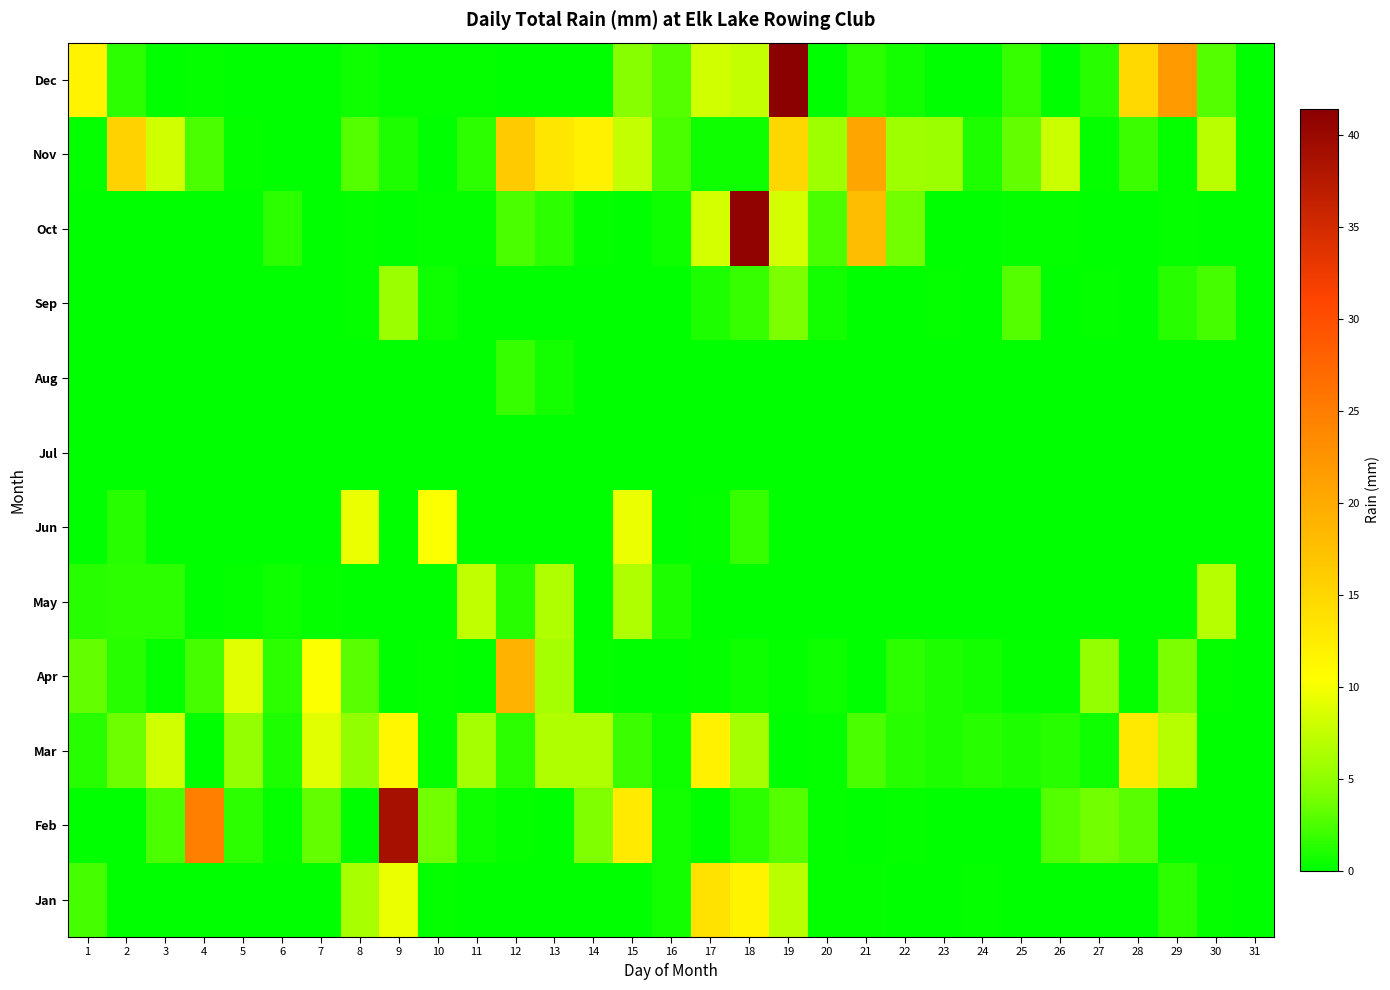

Reading left to right, extract all data points from this chart.

Jan: 1=2.3	2=0.0	3=0.0	4=0.0	5=0.0	6=0.0	7=0.0	8=6.3	9=9.4	10=0.2	11=0.0	12=0.0	13=0.0	14=0.0	15=0.0	16=0.8	17=13.7	18=11.7	19=7.1	20=0.2	21=0.2	22=0.0	23=0.0	24=0.2	25=0.0	26=0.0	27=0.0	28=0.0	29=1.5	30=0.2	31=0.0
Feb: 1=0.0	2=0.0	3=2.5	4=24.6	5=1.5	6=0.2	7=3.3	8=0.0	9=38.9	10=3.8	11=0.5	12=0.2	13=0.0	14=4.3	15=12.7	16=0.8	17=0.0	18=1.5	19=2.8	20=0.2	21=0.0	22=0.2	23=0.0	24=0.0	25=0.0	26=2.8	27=3.8	28=3.0	29=0.0	30=0.0	31=0.0
Mar: 1=1.3	2=3.6	3=8.1	4=0.0	5=5.3	6=1.0	7=8.9	8=5.1	9=11.2	10=0.2	11=6.1	12=1.5	13=6.6	14=6.6	15=2.0	16=0.5	17=11.9	18=6.1	19=0.0	20=0.2	21=2.5	22=1.3	23=1.0	24=1.3	25=1.0	26=1.3	27=0.5	28=12.9	29=6.9	30=0.0	31=0.0
Apr: 1=3.3	2=1.3	3=0.2	4=2.3	5=8.9	6=1.5	7=10.2	8=3.0	9=0.0	10=0.2	11=0.0	12=19.1	13=6.1	14=0.2	15=0.0	16=0.0	17=0.2	18=0.5	19=0.2	20=0.5	21=0.0	22=1.5	23=1.0	24=0.8	25=0.2	26=0.2	27=5.3	28=0.2	29=4.1	30=0.2	31=0.0
May: 1=1.3	2=1.5	3=1.5	4=0.0	5=0.2	6=0.5	7=0.2	8=0.0	9=0.0	10=0.0	11=7.4	12=1.3	13=6.6	14=0.0	15=6.6	16=1.0	17=0.0	18=0.0	19=0.0	20=0.0	21=0.0	22=0.0	23=0.0	24=0.0	25=0.0	26=0.0	27=0.0	28=0.0	29=0.0	30=6.9	31=0.0
Jun: 1=0.0	2=1.3	3=0.0	4=0.0	5=0.0	6=0.0	7=0.0	8=9.4	9=0.0	10=10.2	11=0.0	12=0.0	13=0.0	14=0.0	15=9.4	16=0.0	17=0.2	18=1.8	19=0.0	20=0.0	21=0.0	22=0.0	23=0.0	24=0.0	25=0.0	26=0.0	27=0.0	28=0.0	29=0.0	30=0.0	31=0.0
Jul: 1=0.0	2=0.0	3=0.0	4=0.0	5=0.0	6=0.0	7=0.0	8=0.0	9=0.0	10=0.0	11=0.0	12=0.0	13=0.0	14=0.0	15=0.0	16=0.0	17=0.0	18=0.0	19=0.0	20=0.0	21=0.0	22=0.0	23=0.0	24=0.0	25=0.0	26=0.0	27=0.0	28=0.0	29=0.0	30=0.0	31=0.0
Aug: 1=0.0	2=0.0	3=0.0	4=0.0	5=0.0	6=0.0	7=0.0	8=0.0	9=0.0	10=0.0	11=0.0	12=1.8	13=0.8	14=0.0	15=0.0	16=0.0	17=0.0	18=0.0	19=0.0	20=0.0	21=0.0	22=0.0	23=0.0	24=0.0	25=0.0	26=0.0	27=0.0	28=0.0	29=0.0	30=0.0	31=0.0
Sep: 1=0.0	2=0.0	3=0.0	4=0.0	5=0.0	6=0.0	7=0.0	8=0.2	9=5.6	10=0.5	11=0.0	12=0.0	13=0.0	14=0.0	15=0.0	16=0.0	17=1.0	18=1.8	19=4.1	20=0.8	21=0.0	22=0.0	23=0.2	24=0.0	25=2.8	26=0.0	27=0.2	28=0.0	29=1.3	30=2.3	31=0.0
Oct: 1=0.0	2=0.0	3=0.0	4=0.0	5=0.0	6=1.5	7=0.0	8=0.2	9=0.0	10=0.2	11=0.2	12=2.5	13=1.5	14=0.2	15=0.0	16=0.5	17=8.4	18=40.9	19=8.4	20=2.5	21=17.8	22=3.8	23=0.0	24=0.0	25=0.2	26=0.2	27=0.0	28=0.0	29=0.2	30=0.0	31=0.0
Nov: 1=0.2	2=15.5	3=8.1	4=2.5	5=0.2	6=0.0	7=0.0	8=2.8	9=1.0	10=0.0	11=1.5	12=16.3	13=13.2	14=11.9	15=7.6	16=2.5	17=0.5	18=0.5	19=15.0	20=5.8	21=20.6	22=5.8	23=5.6	24=1.0	25=3.3	26=7.9	27=0.2	28=2.0	29=0.2	30=7.1	31=0.0
Dec: 1=11.7	2=1.5	3=0.0	4=0.2	5=0.0	6=0.0	7=0.0	8=0.5	9=0.2	10=0.2	11=0.2	12=0.0	13=0.0	14=0.0	15=4.6	16=2.8	17=8.1	18=7.6	19=41.4	20=0.0	21=1.5	22=0.8	23=0.0	24=0.0	25=1.8	26=0.0	27=1.3	28=14.7	29=21.8	30=2.8	31=0.0